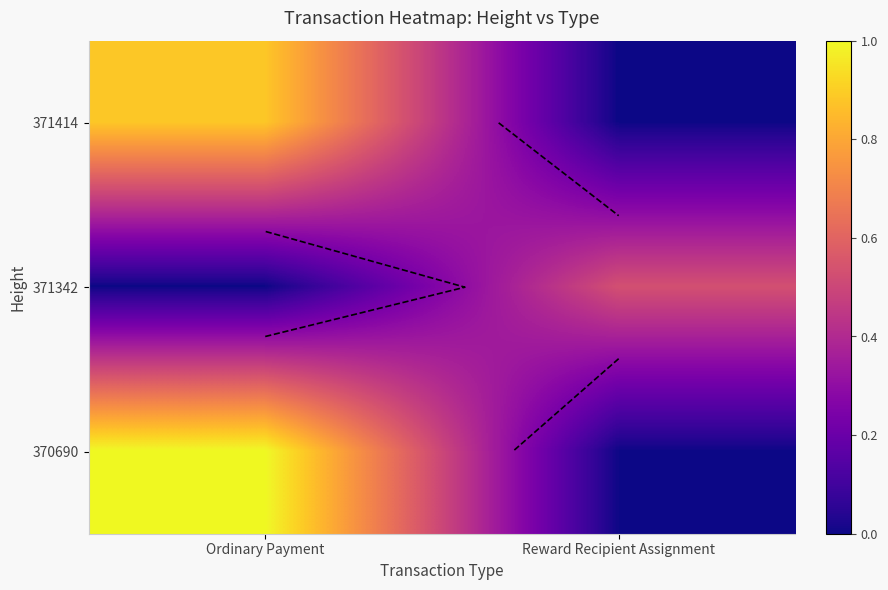

At Reward Recipient Assignment, list the series in order from largest to smallest.

371342, 371414, 370690